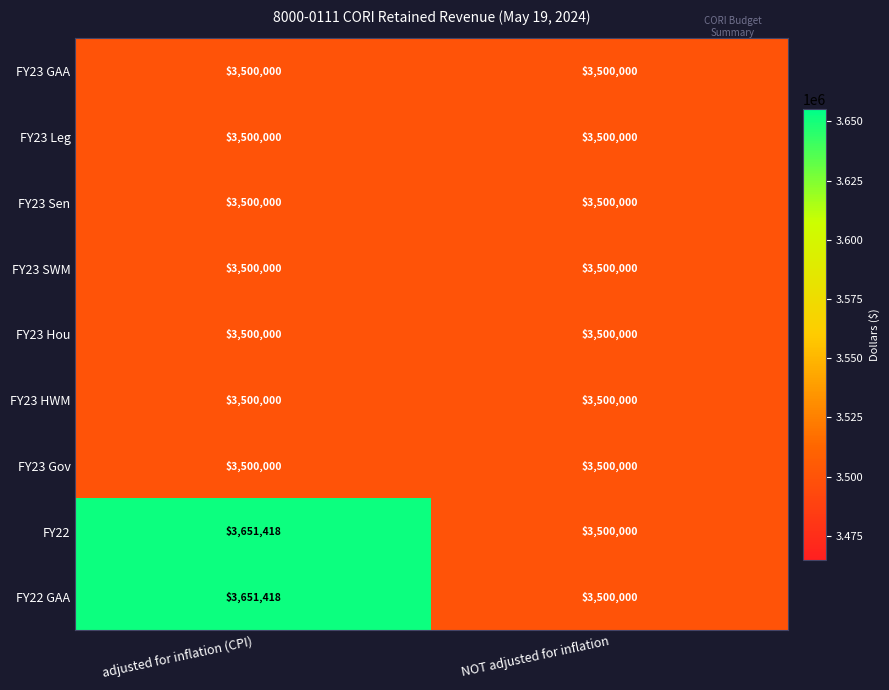

At which category is the sum across all series the highest?

adjusted for inflation (CPI)